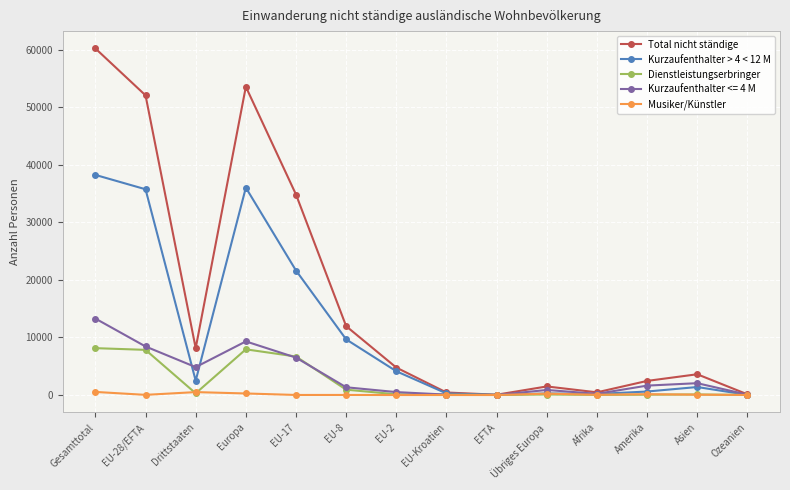

Rank the series by their maximum value, from highest to lowest.

Total nicht ständige, Kurzaufenthalter > 4 < 12 M, Kurzaufenthalter <= 4 M, Dienstleistungserbringer, Musiker/Künstler